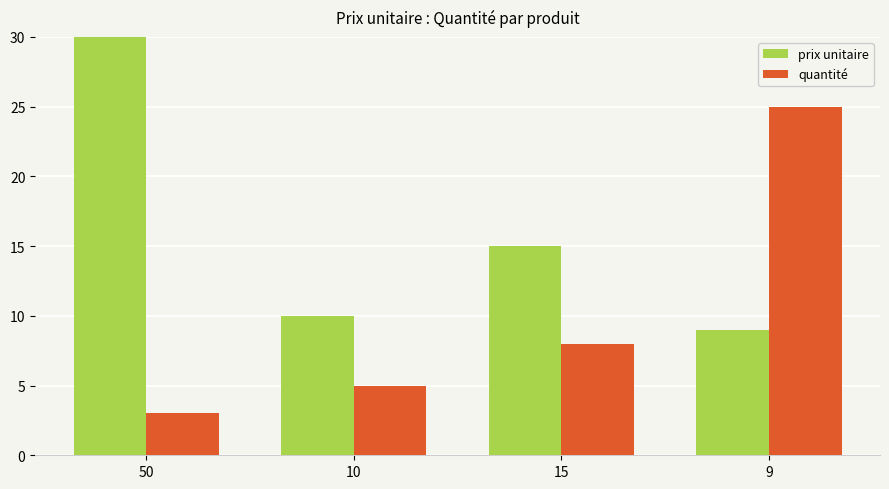

What is the label of the 1st bar from the right?

9